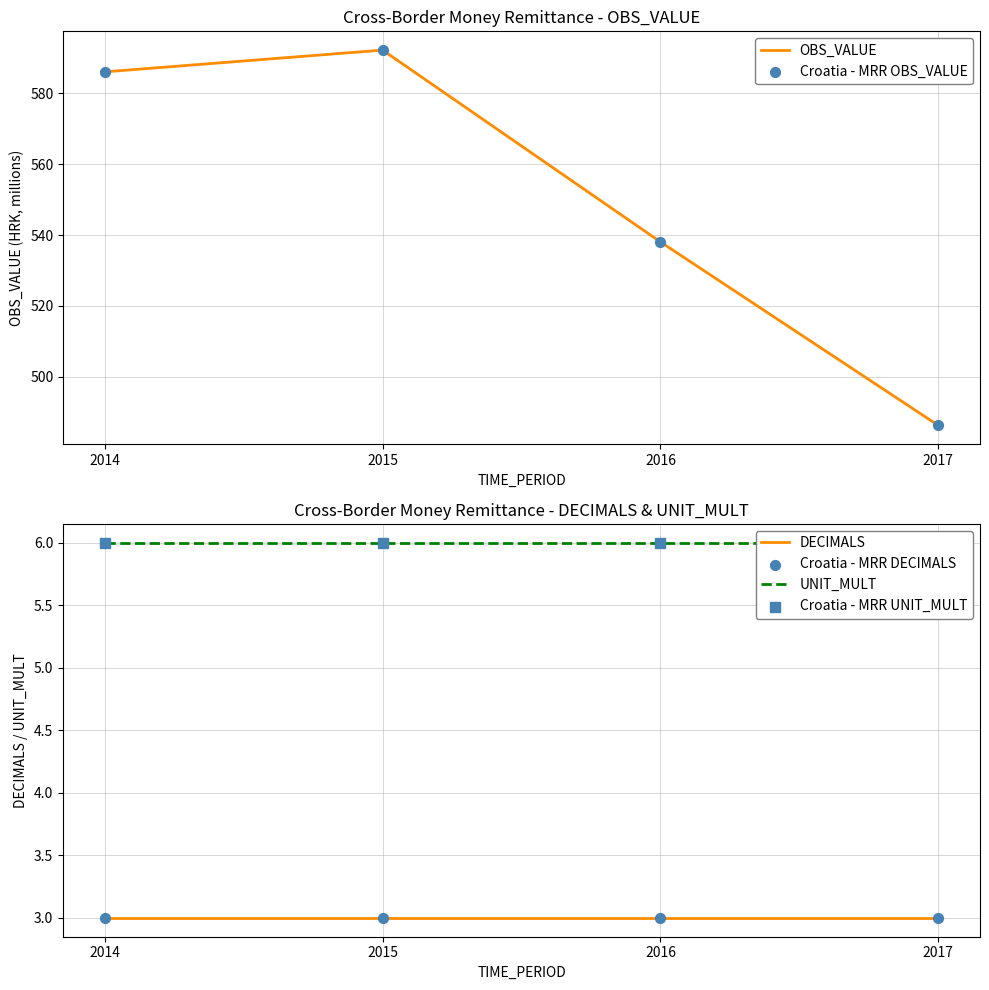

At which category is the sum across all series the highest?

2015